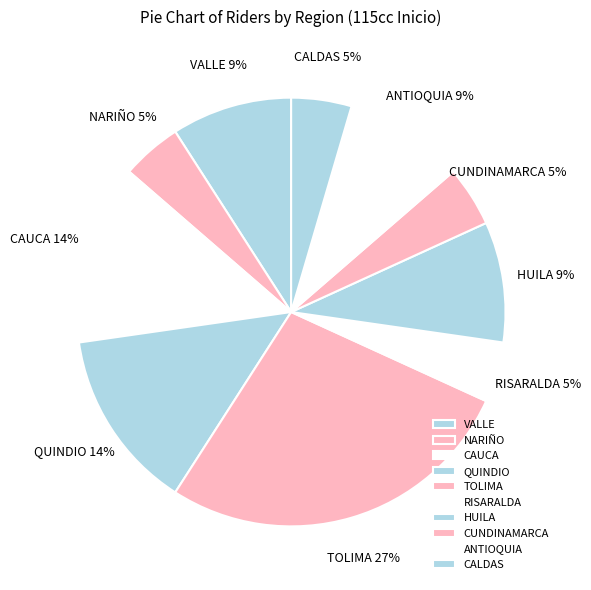

How many segments does this pie chart have?

10